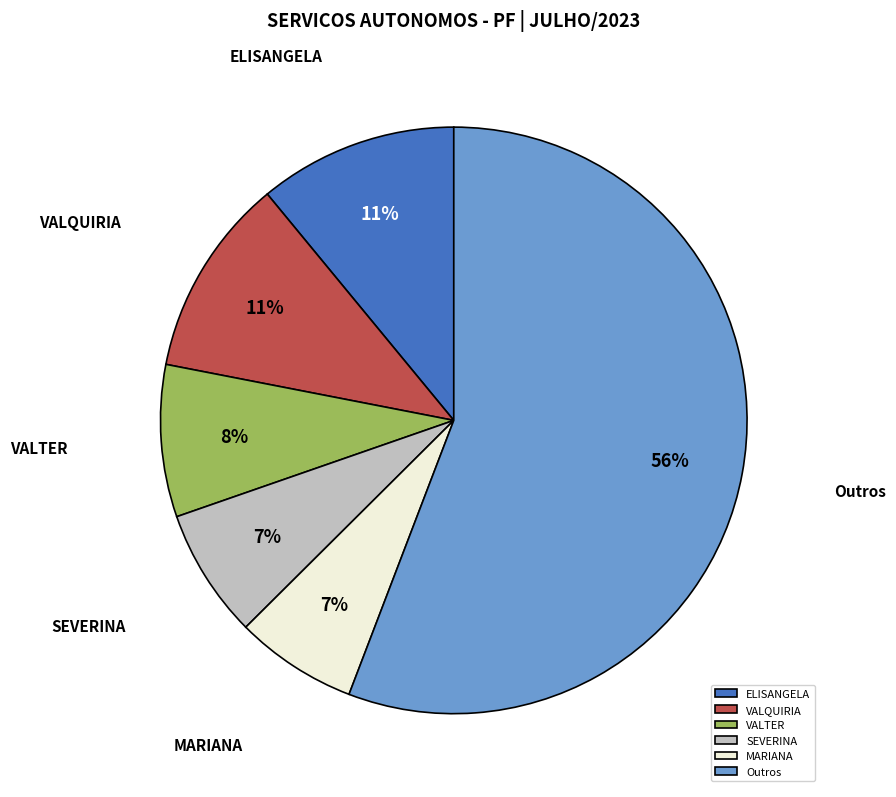

The SEVERINA slice represents 1% of the pie. True or false?

False